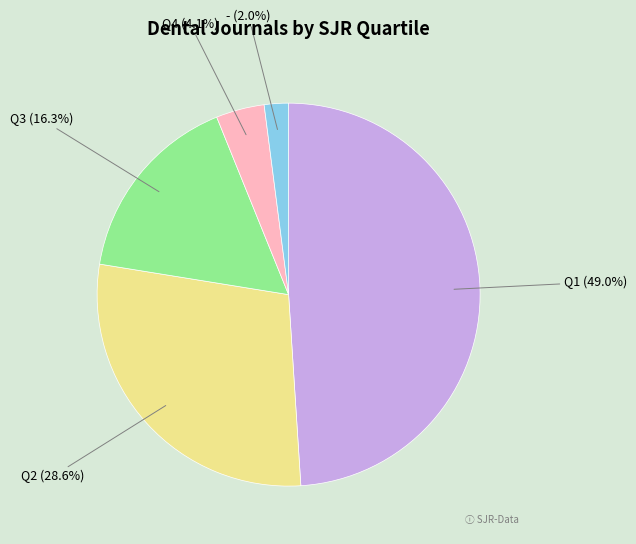

What percentage is NOT represented by Q3?

83.7%